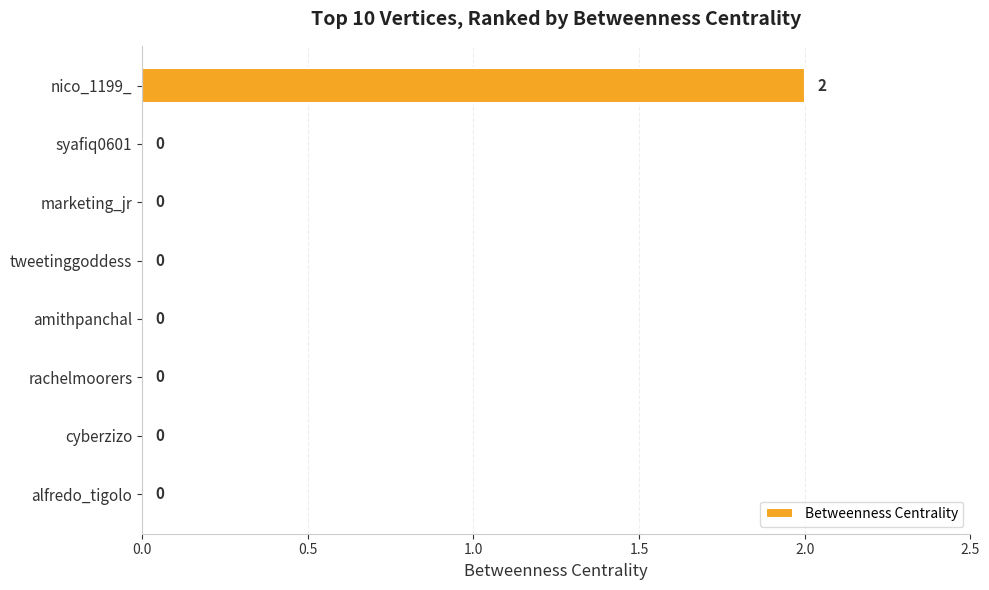

Reading top to bottom, transcribe all the data shown in this chart.

nico_1199_=2	syafiq0601=0	marketing_jr=0	tweetinggoddess=0	amithpanchal=0	rachelmoorers=0	cyberzizo=0	alfredo_tigolo=0